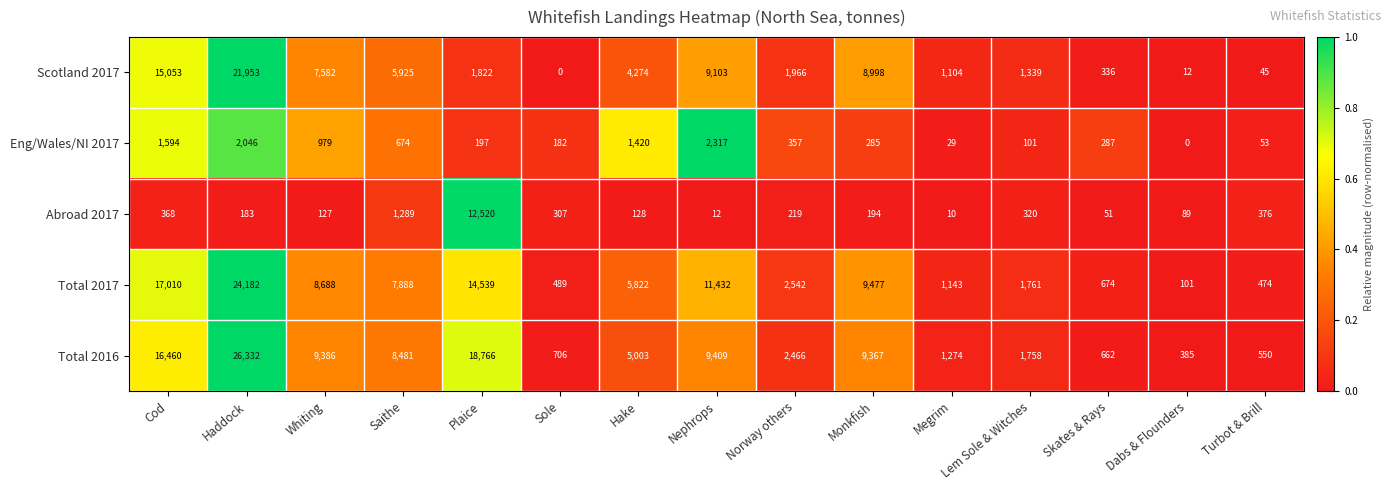

Which series changed the most between Nephrops and Skates & Rays?

Total 2017